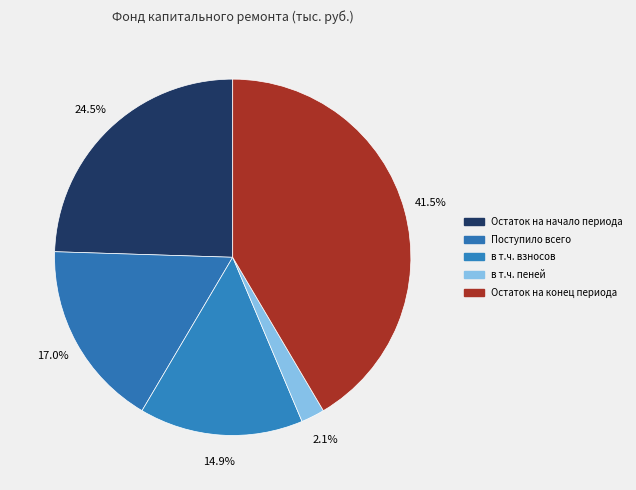

Which slice is the largest?

Остаток на конец периода